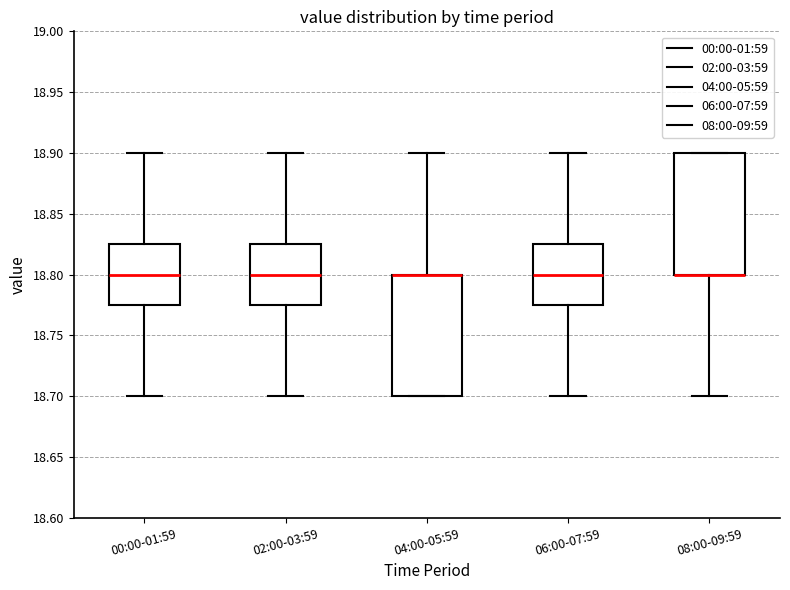

Reading left to right, read every box against the y-axis: the position of its median line, the range the box covers, and the ends of its whiskers. The values are not printed on the chart, so give them approximately, as read against the axis.

00:00-01:59: median 18.800, box 18.775 to 18.825, whiskers 18.700 to 18.900
02:00-03:59: median 18.800, box 18.775 to 18.825, whiskers 18.700 to 18.900
04:00-05:59: median 18.800 (drawn on the box's upper edge), box 18.700 to 18.800, whiskers 18.700 to 18.900
06:00-07:59: median 18.800, box 18.775 to 18.825, whiskers 18.700 to 18.900
08:00-09:59: median 18.800 (drawn on the box's lower edge), box 18.800 to 18.900, whiskers 18.700 to 18.900